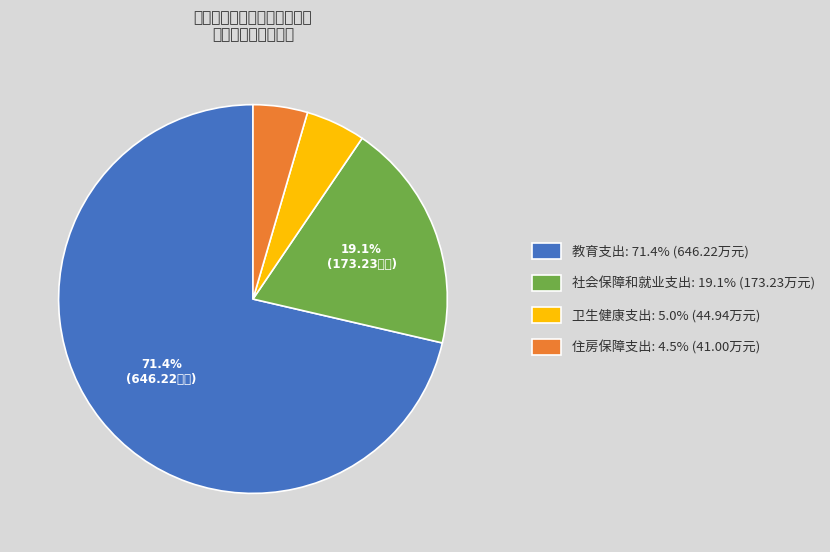

Which slice represents more than half of the pie?

教育支出